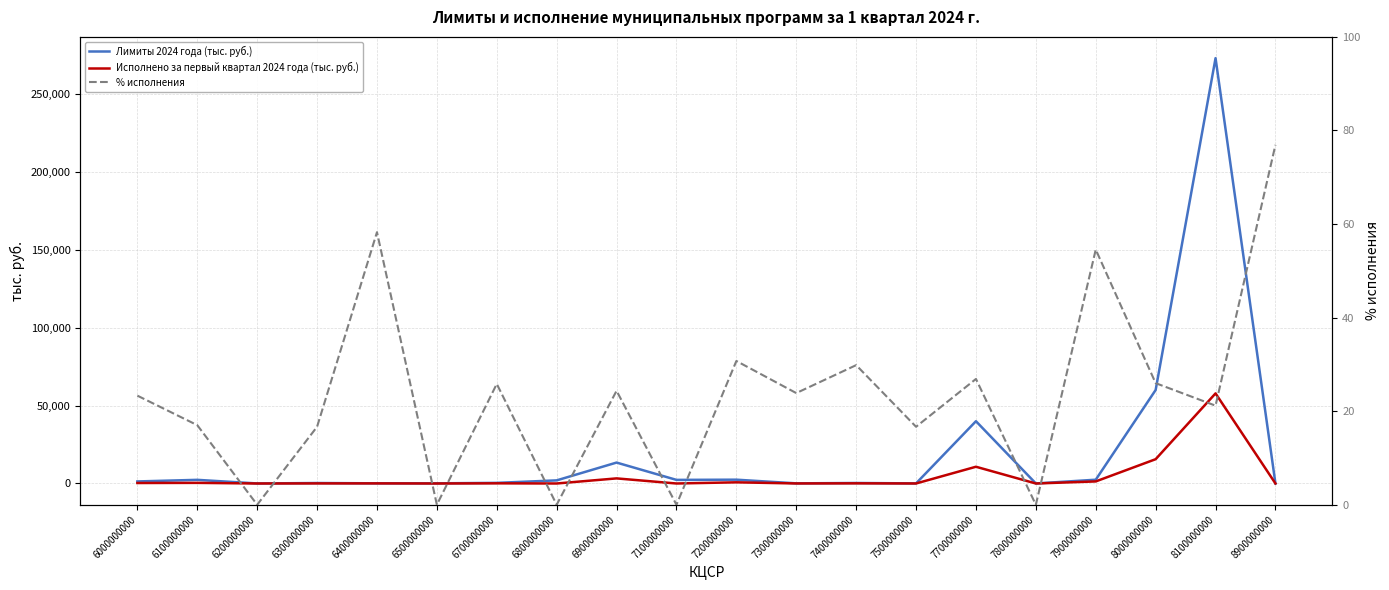

Reading left to right, what are all the values shown in this chart?

Лимиты 2024 года (тыс. руб.): 1318.8	2342.0	26.5	300.0	109.0	100.0	400.0	2000.0	13420.9	2314.8	2445.8	93.0	315.0	66.0	39948.2	20.0	2424.5	59978.4	272801.5	11.7
Исполнено за первый квартал 2024 года (тыс. руб.): 307.5	398.4	0.0	50.0	63.5	0.0	103.3	0.0	3269.5	0.0	751.7	22.2	94.0	11.0	10740.3	0.0	1322.4	15587.6	57788.6	9.0
% исполнения: 23.3	17.0	0.0	16.7	58.3	0.0	25.8	0.0	24.4	0.0	30.7	23.9	29.8	16.7	26.9	0.0	54.5	26.0	21.2	76.9